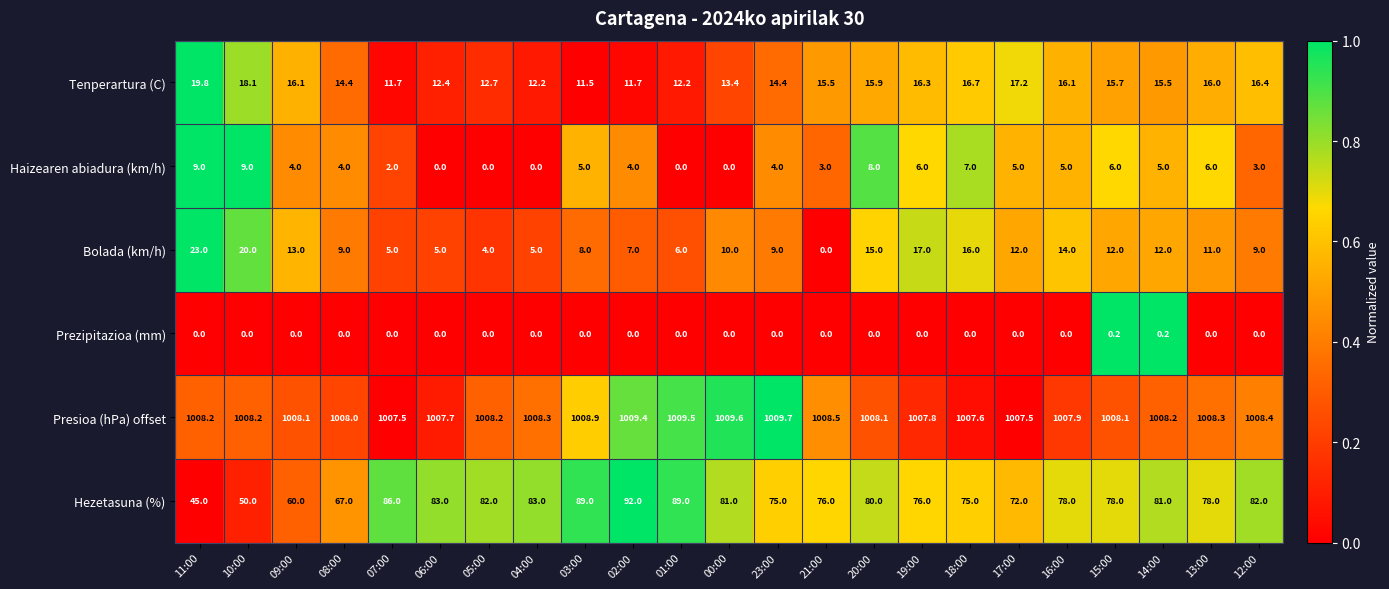

The Haizearen abiadura (km/h) series shows 4.0 at 23:00. True or false?

True